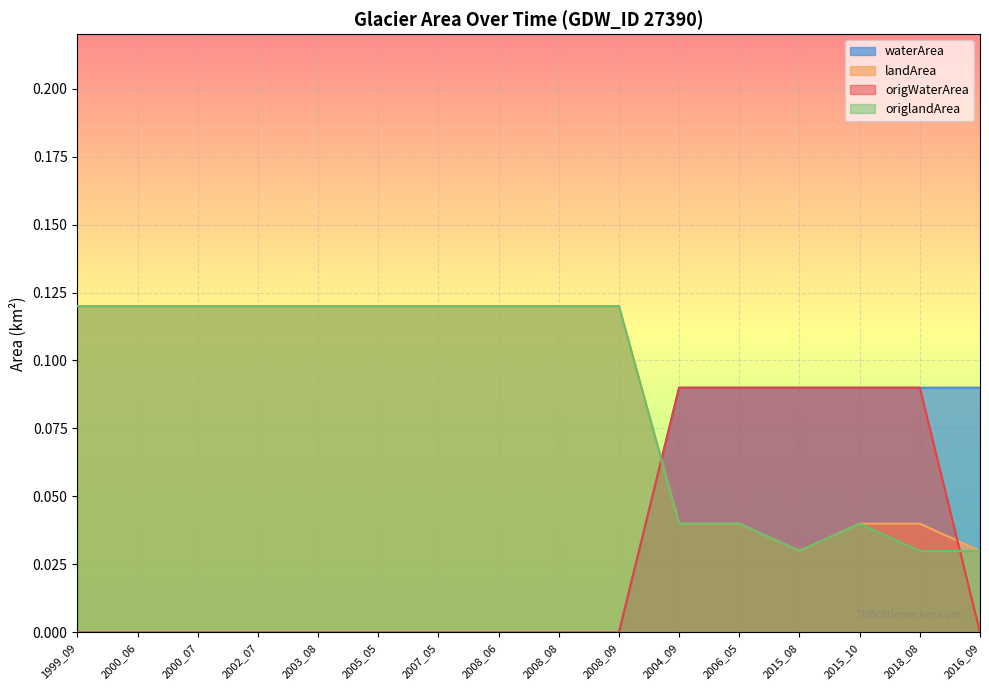

At which label does waterArea reach its minimum?

1999_09